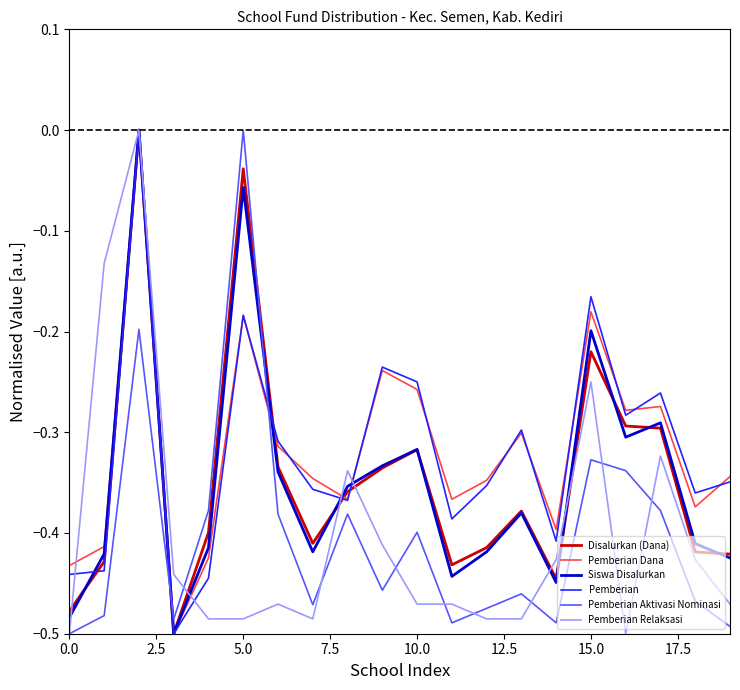

Which series ends up on top after the final intersection of Pemberian Aktivasi Nominasi and Pemberian?

Pemberian